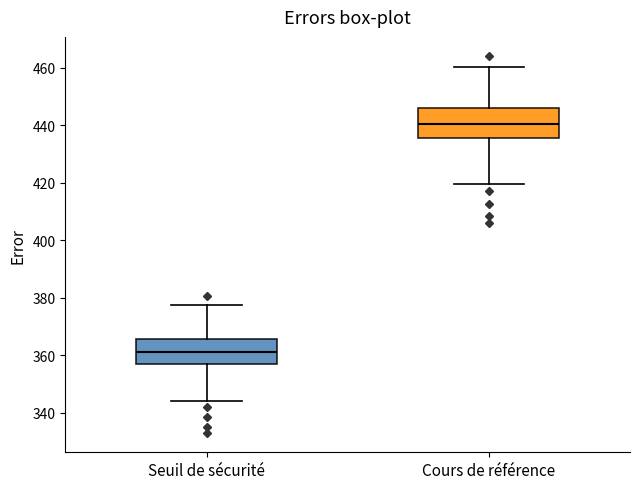

Which box has the highest median line?

Cours de référence